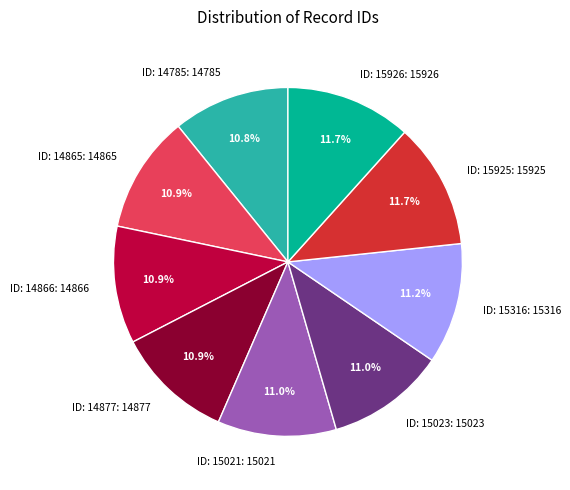

Between ID: 14785: 14785 and ID: 15926: 15926, which is larger?

ID: 15926: 15926